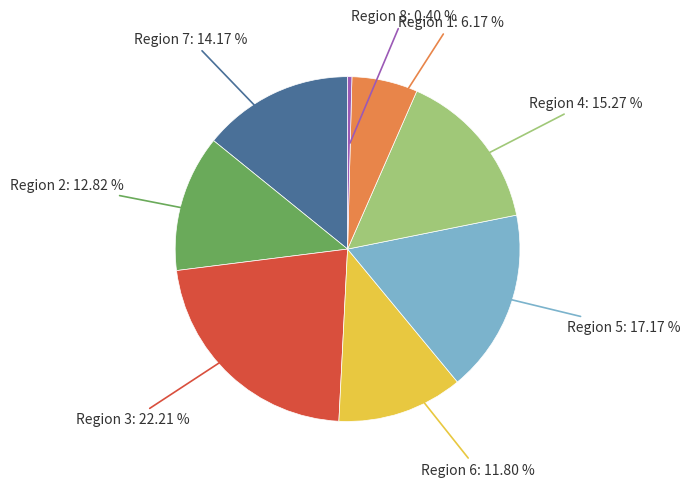

Is there any slice that represents more than half of the pie?

No